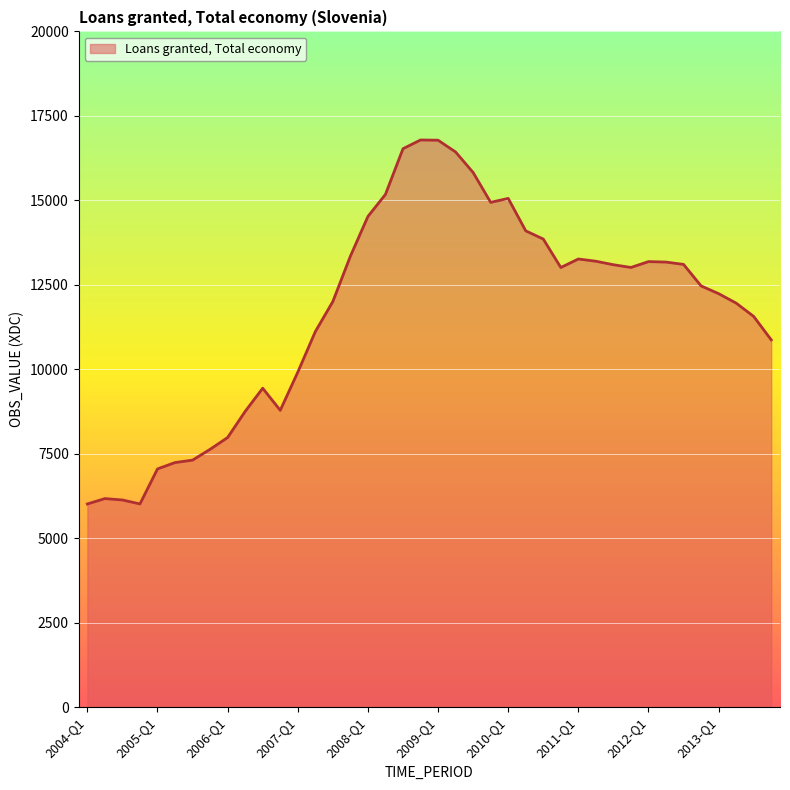

What is the difference between the maximum and minimum values?

10772.9